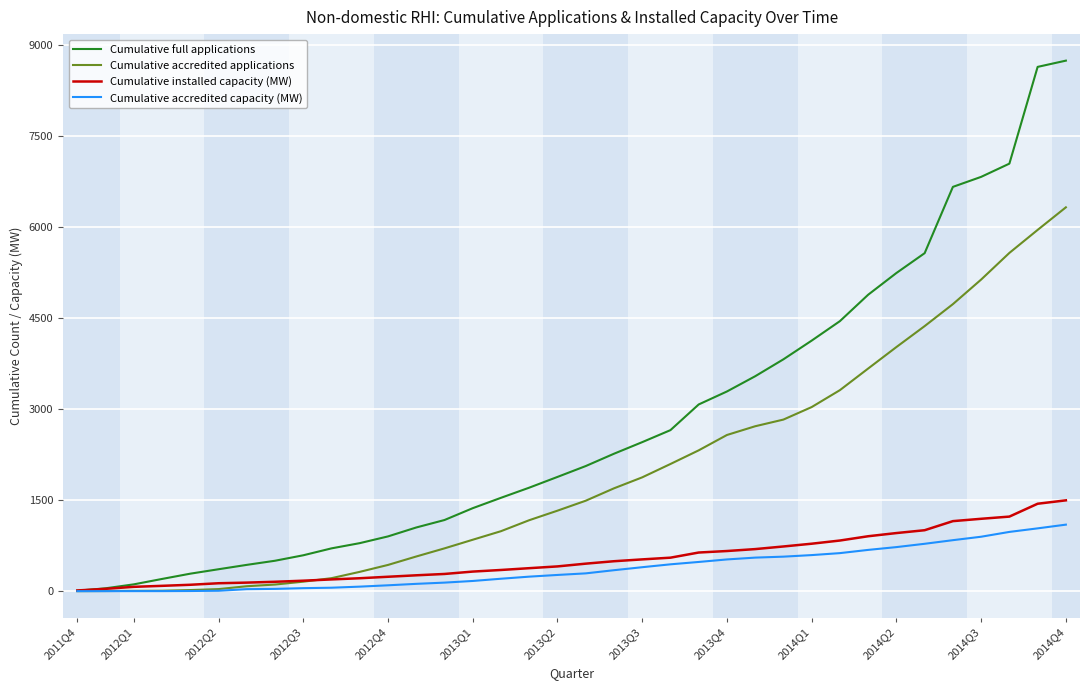

Which series has the widest spread of values?

Cumulative full applications